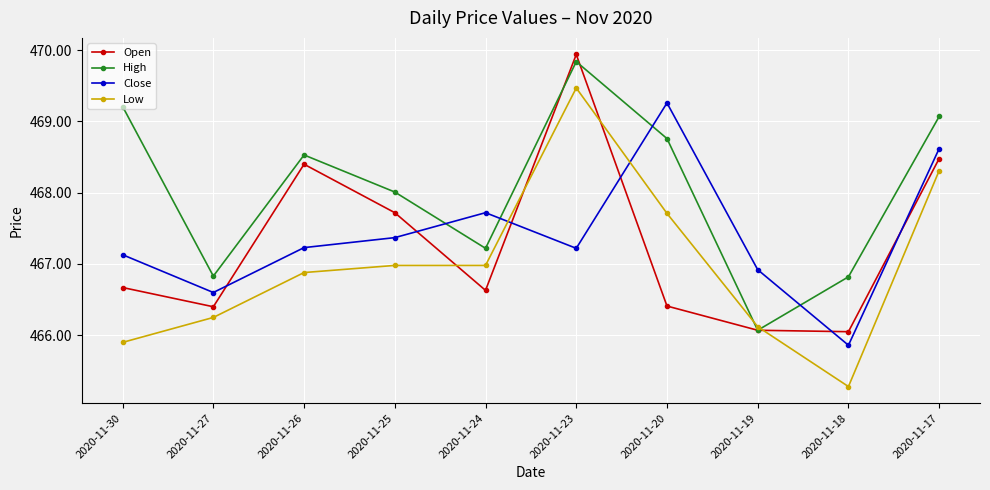

What is the sum of the Close values at 2020-11-27 and 2020-11-24?

934.3